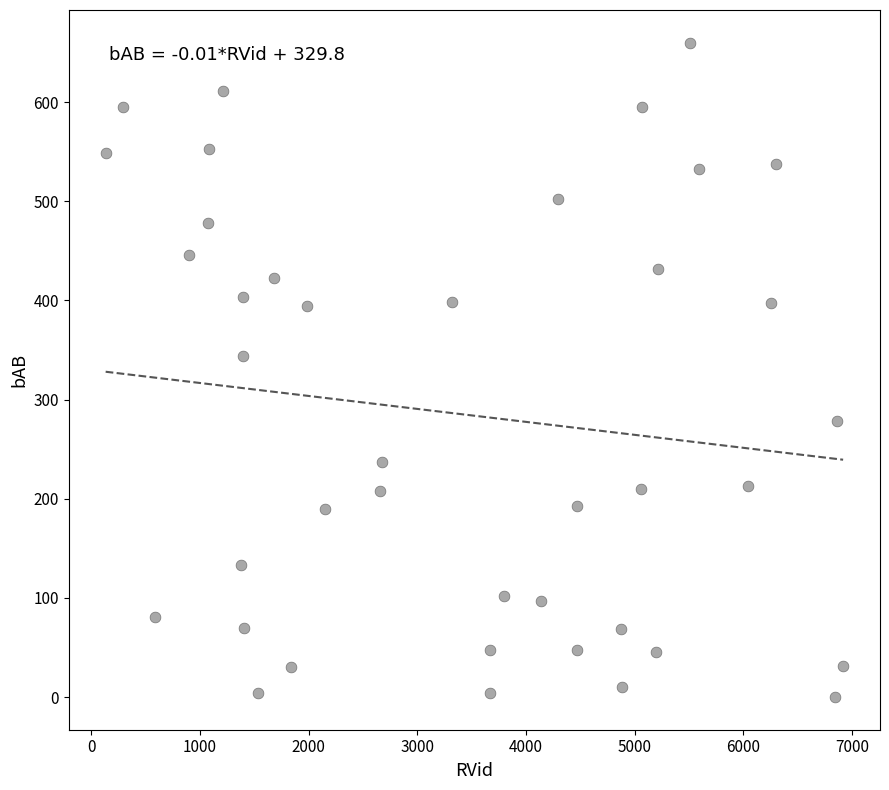

What is the range of X values (max minus min)?

6788